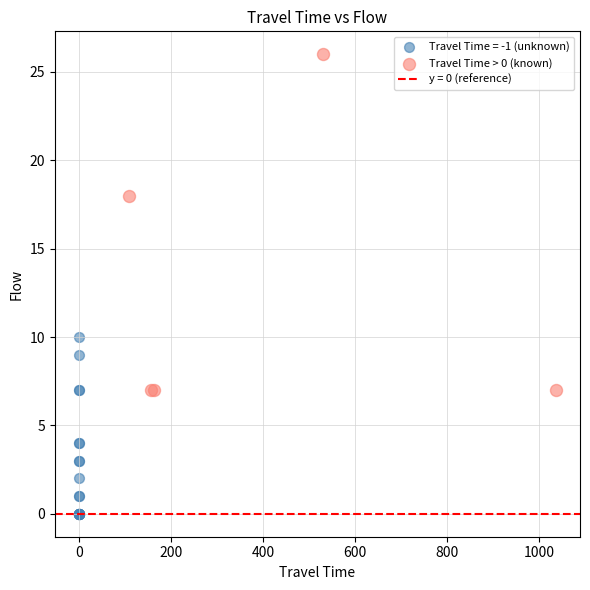

Which series has the largest Y range (max minus min)?

Travel Time > 0 (known)